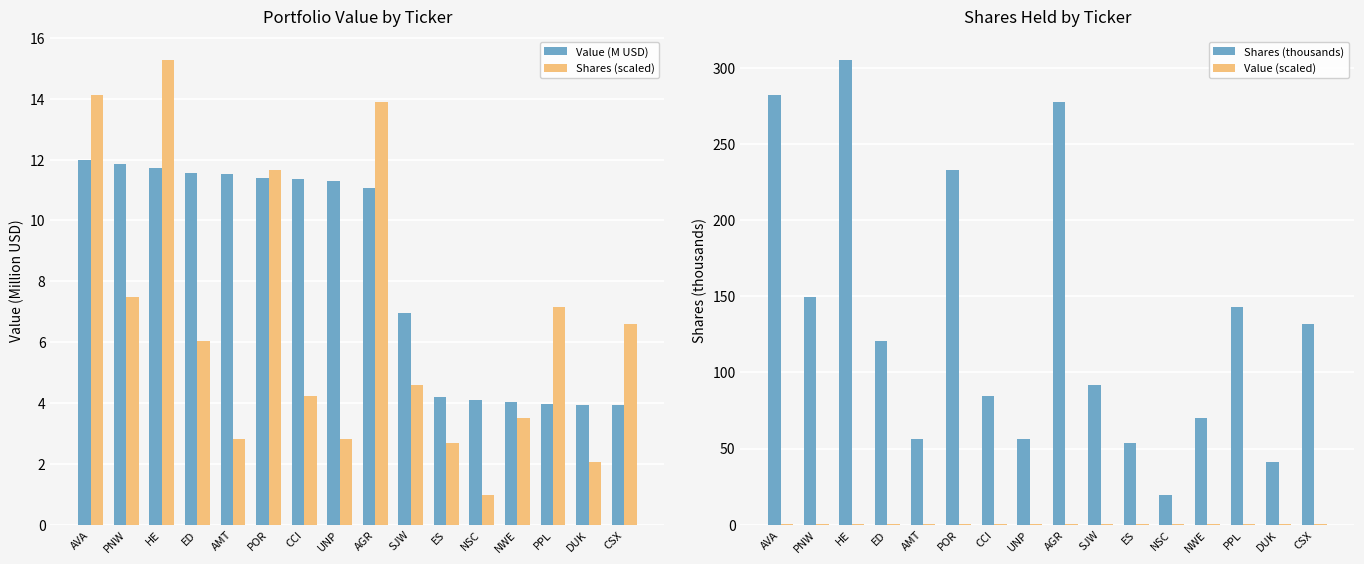

At which category is the sum across all series the highest?

HE